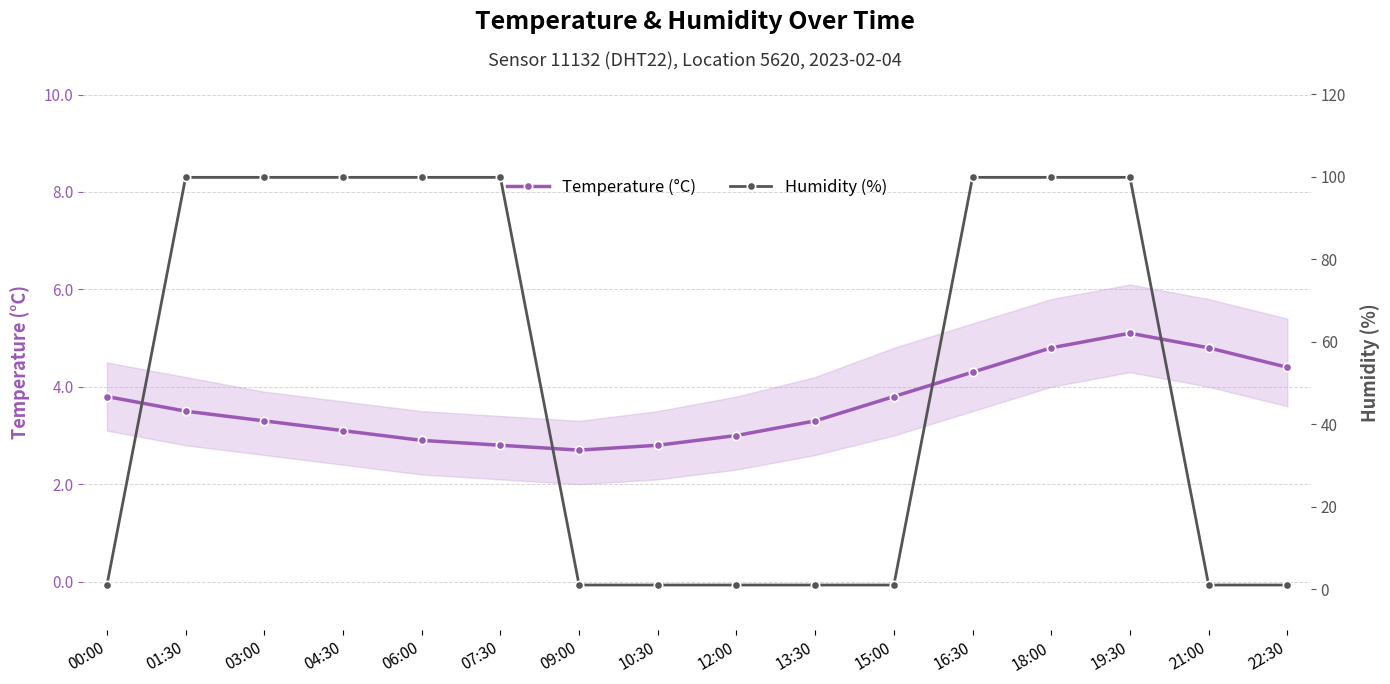

What is the label of the 1st point from the right?

22:30